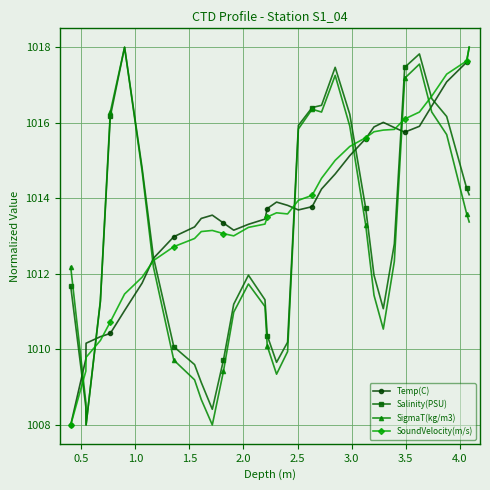

Count the number of categories in the chart.

34